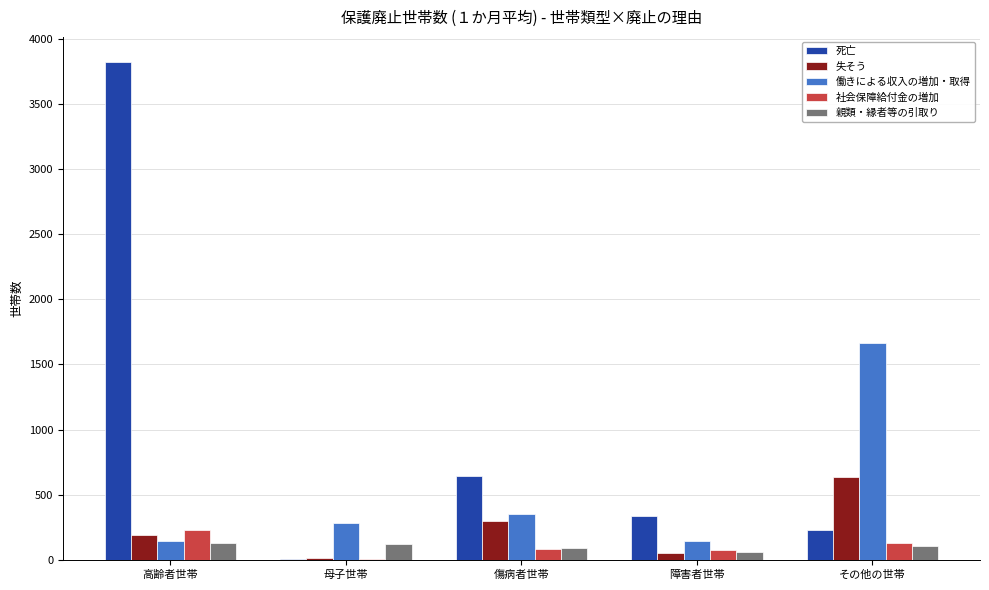

What is the sum of all 社会保障給付金の増加 values?

534